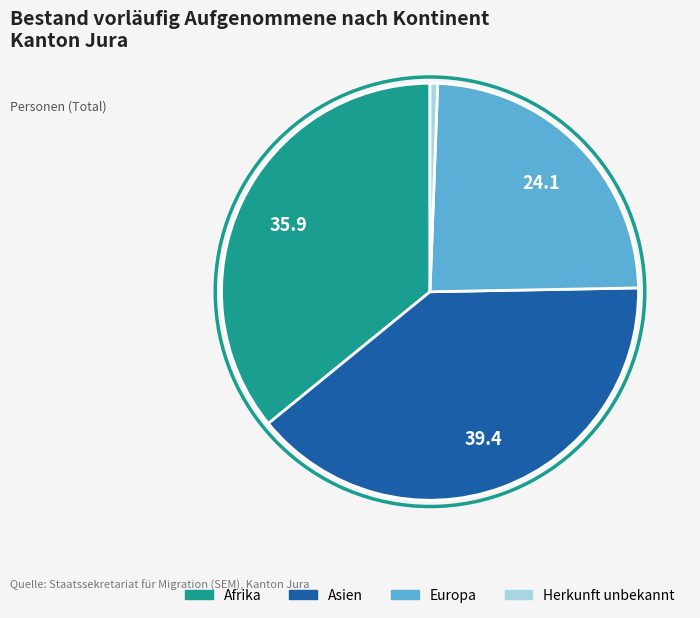

Is there any slice that represents more than half of the pie?

No